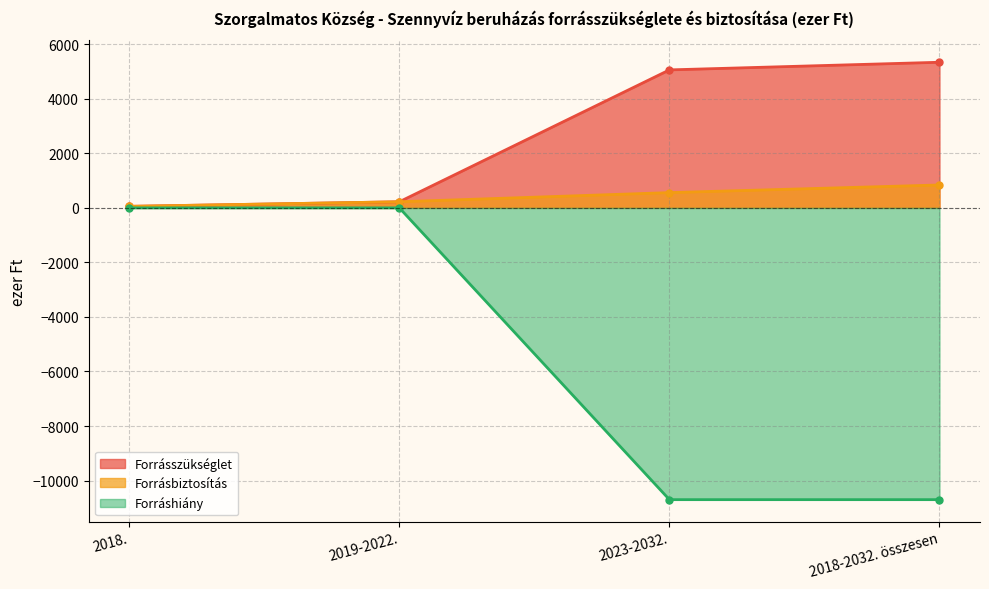

What position from the left is 2018-2032. összesen?

4